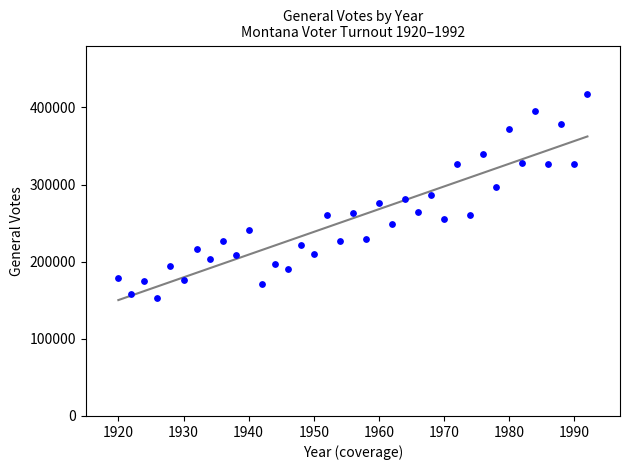

What is the range of X values (max minus min)?

72